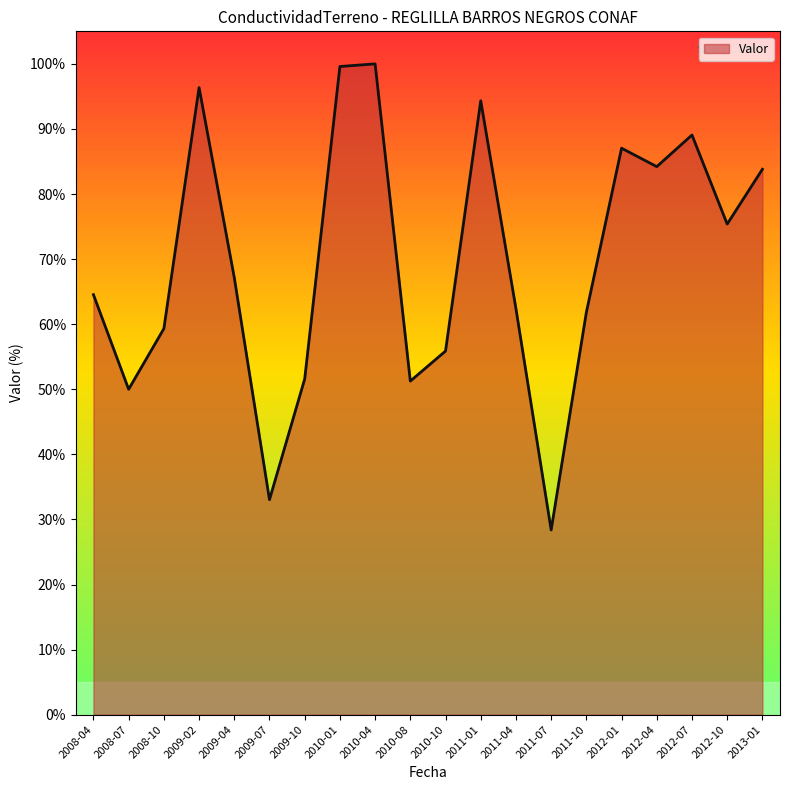

Which label corresponds to the smallest value in the chart?

2011-07